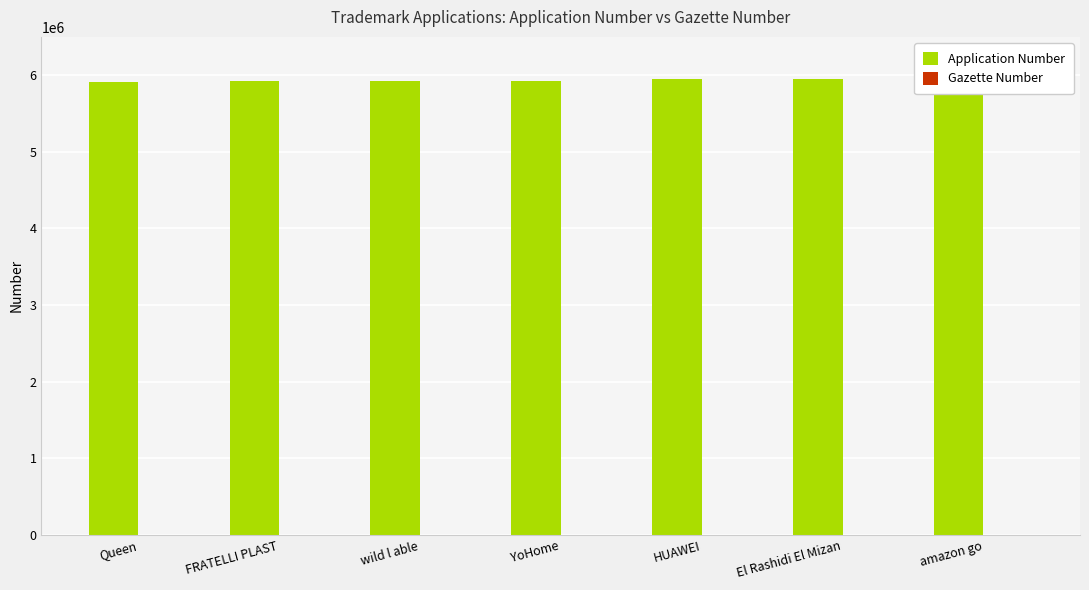

Which series has the largest total across all categories?

Application Number